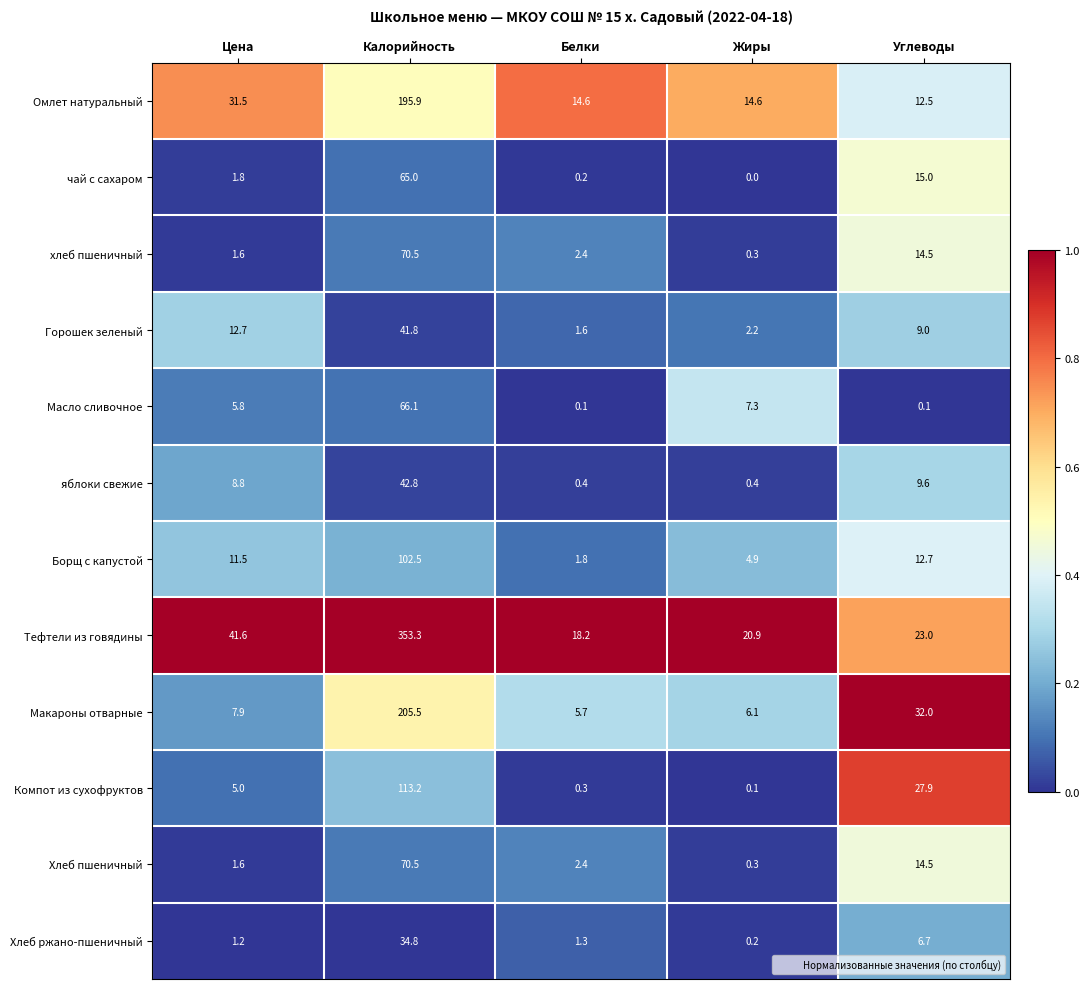

List the labels in order of Борщ с капустой value, smallest first.

Белки, Жиры, Цена, Углеводы, Калорийность